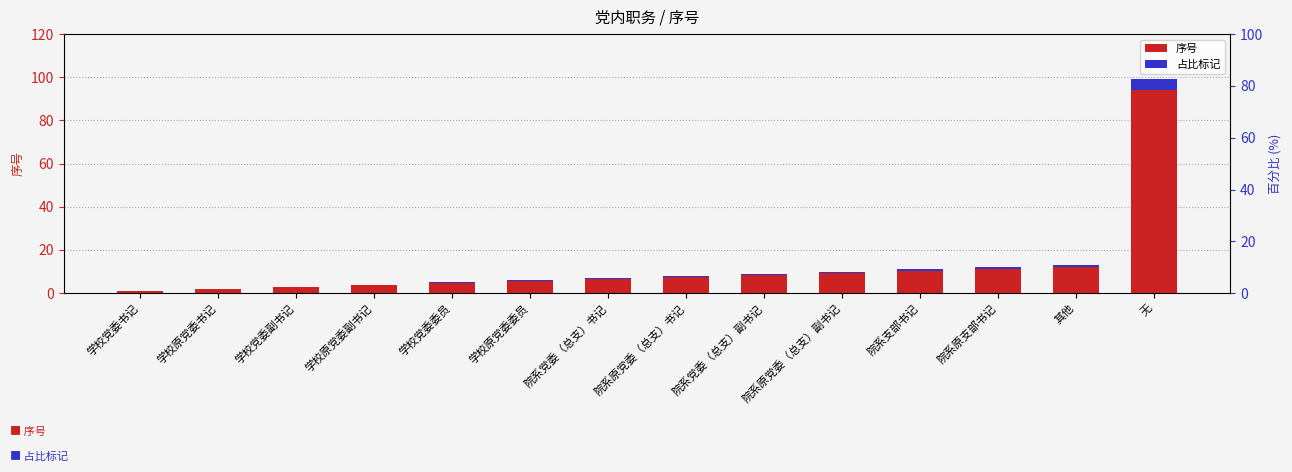

Is the value of 序号 at 学校党委副书记 greater than the value of 占比标记 at 学校原党委副书记?

Yes